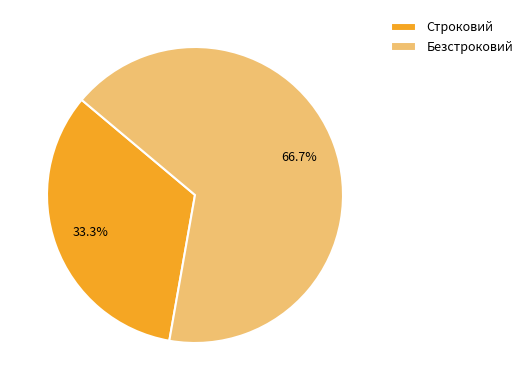

What is the largest slice in the pie chart?

Безстроковий